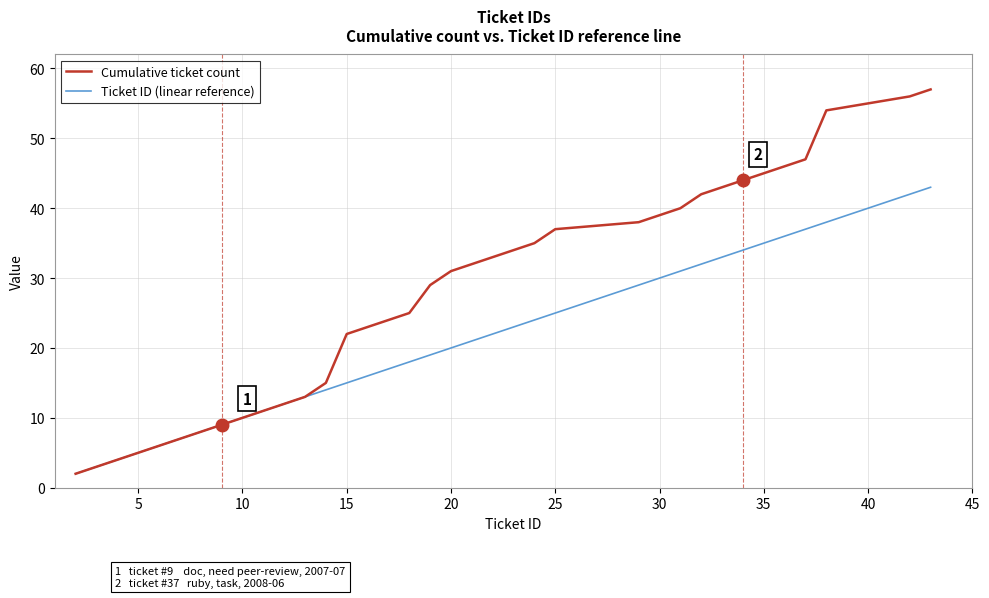

What is the greatest value displayed?

57